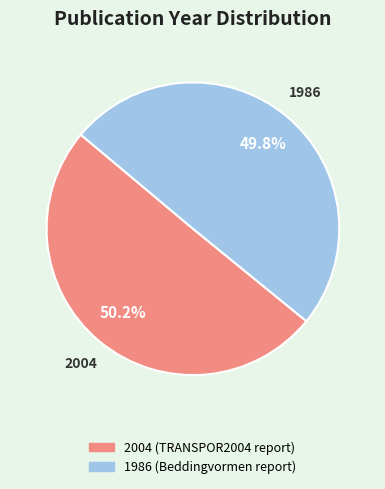

Is there a majority slice in this chart?

Yes